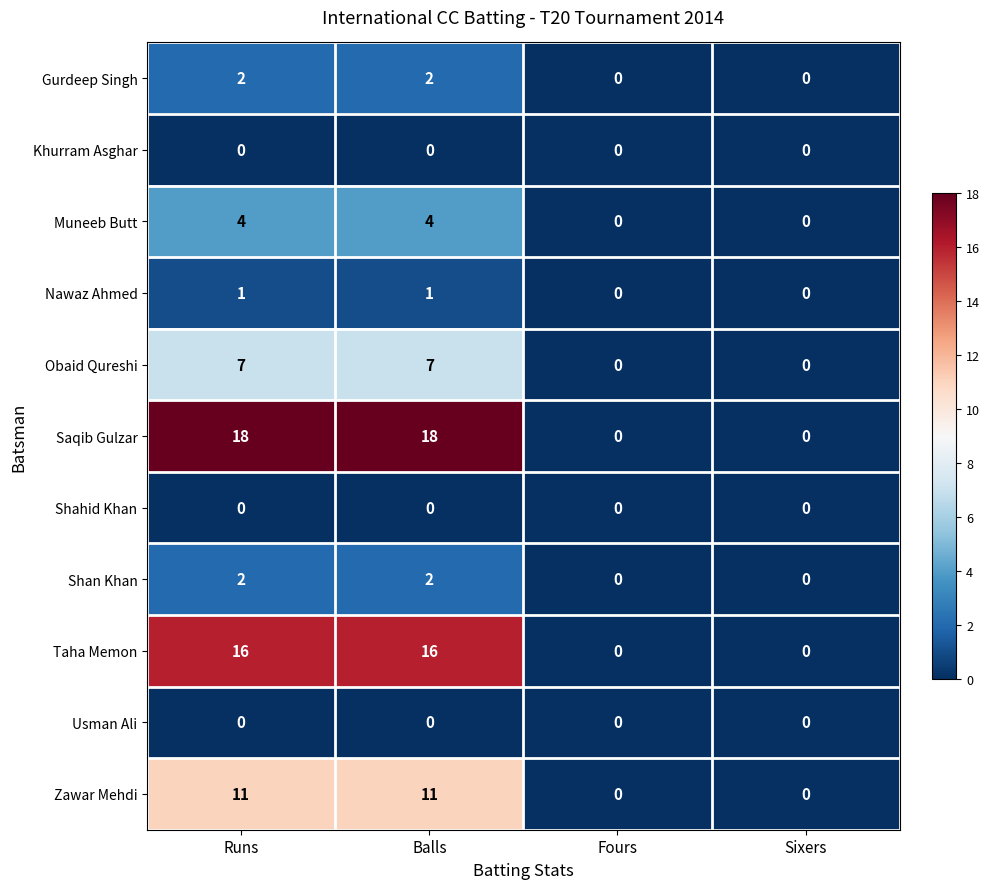

Which series has the largest range (max minus min)?

Saqib Gulzar